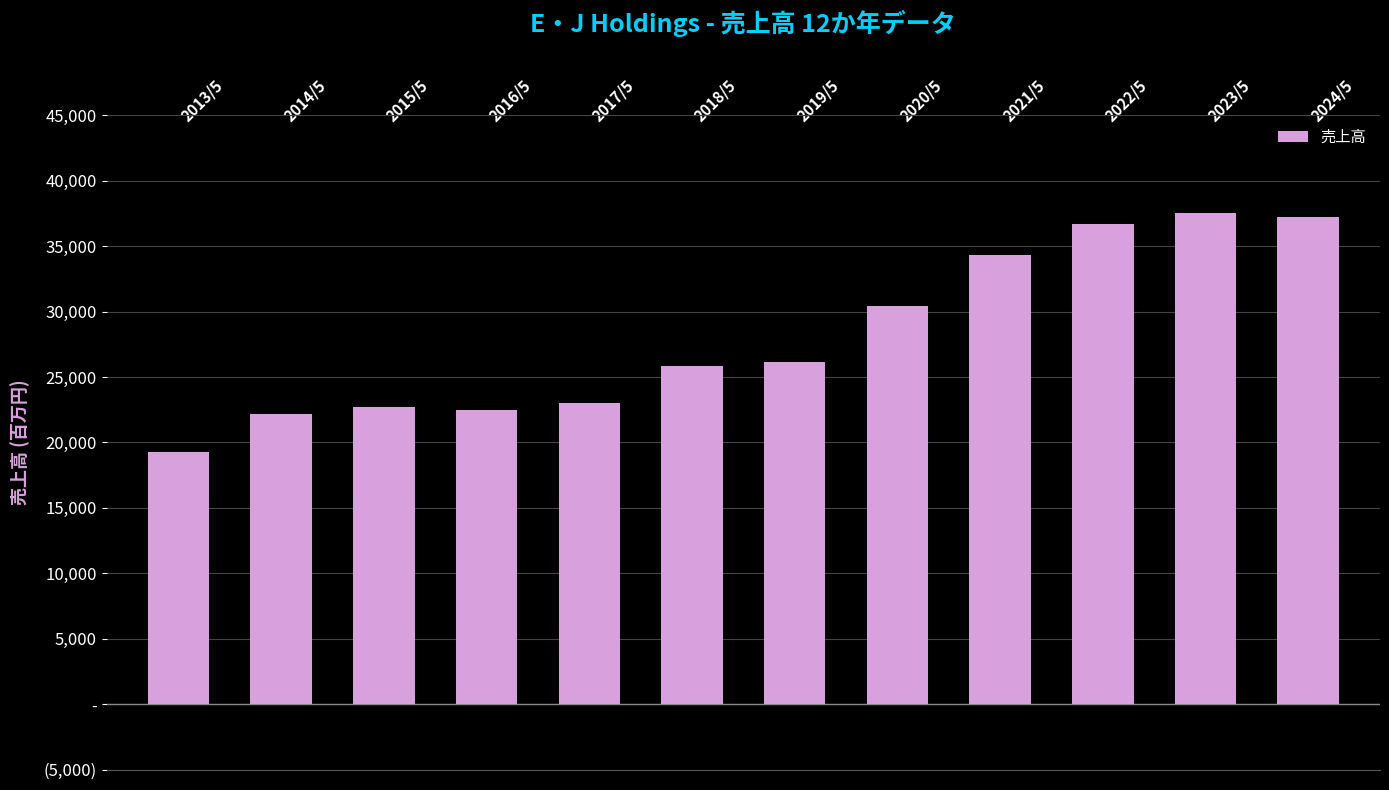

Between 2017/5 and 2016/5, which is larger?

2017/5